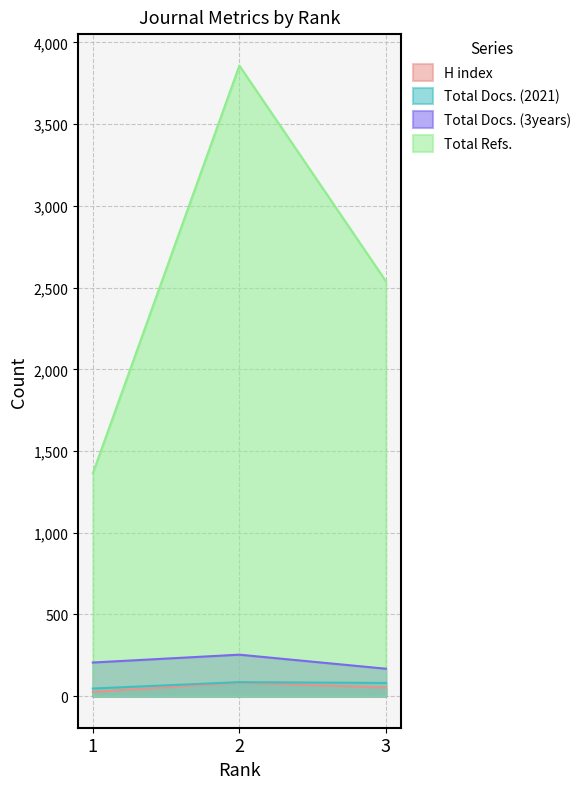

What is the difference between the second highest and minimum values in the H index series?

27